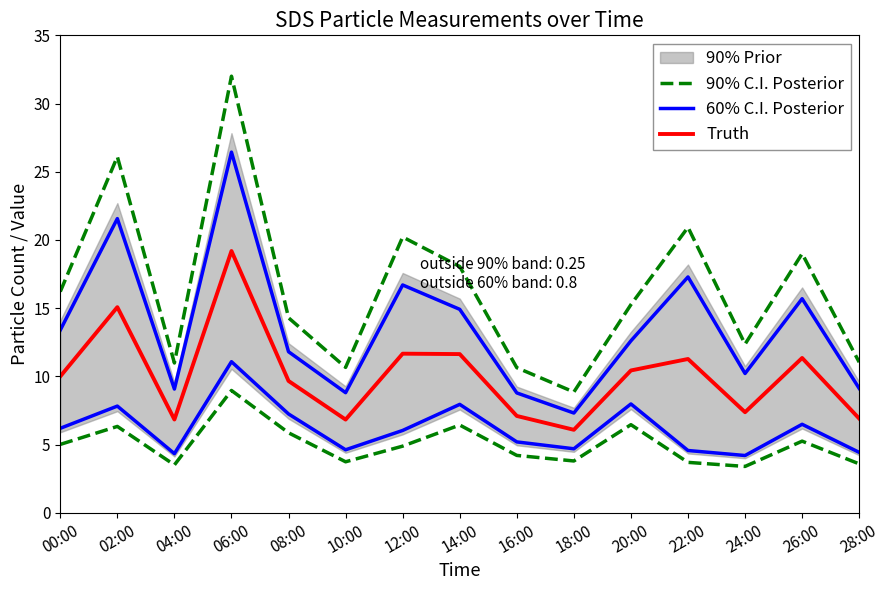

Reading right to left, extract all data points from this chart.

90% C.I. Posterior: 11.0	19.0	12.4	20.9	15.3	8.9	10.6	18.1	20.2	10.7	14.3	32.0	11.0	26.1	16.2
60% C.I. Posterior: 9.1	15.7	10.2	17.3	12.6	7.3	8.8	14.9	16.7	8.8	11.8	26.4	9.1	21.6	13.4
Truth: 6.9	11.3	7.4	11.3	10.4	6.1	7.1	11.6	11.7	6.8	9.7	19.2	6.8	15.1	10.0